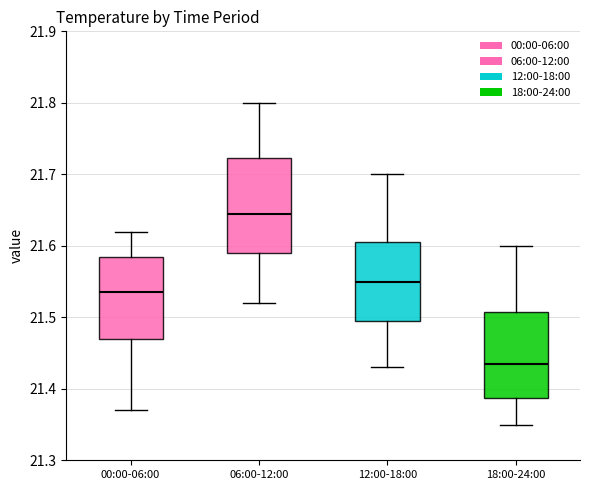

Where does the median line of the box for 00:00-06:00 sit on the y-axis? The values are not printed on the chart, so give them approximately, as read against the axis.

21.54